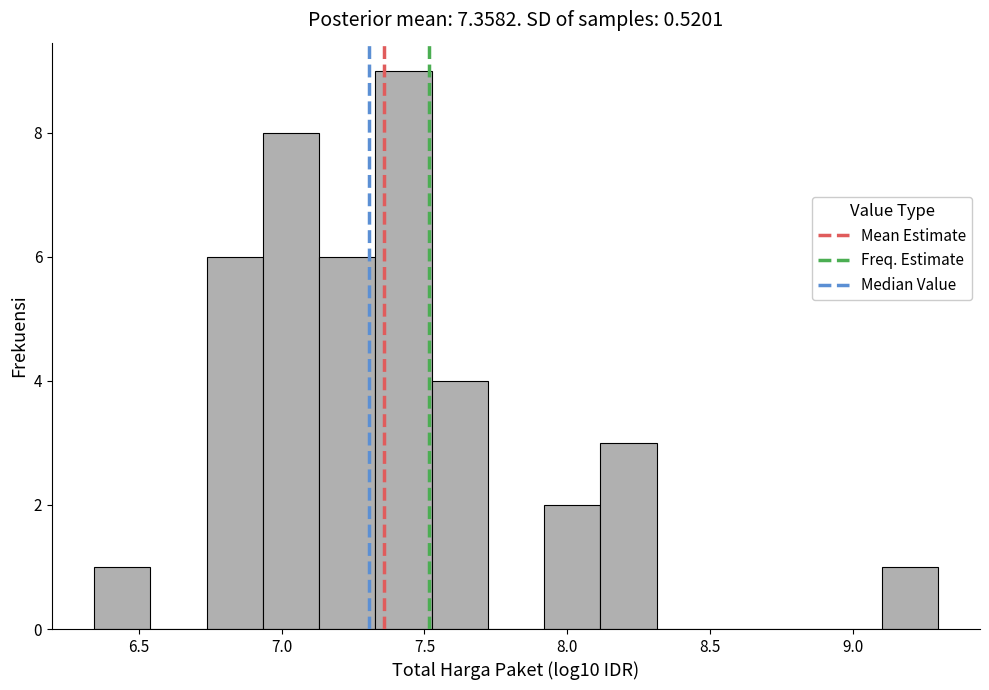

Read against the x-axis, roughly where is the centre of the tallest bar?

7.45